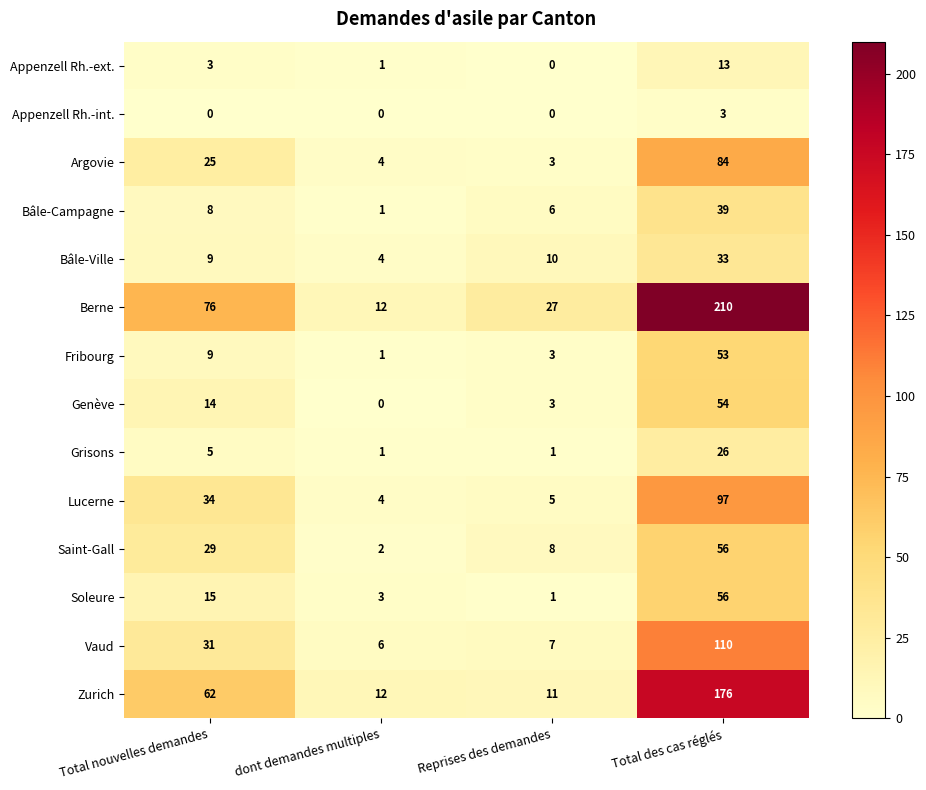

How many categories are shown in the chart?

4